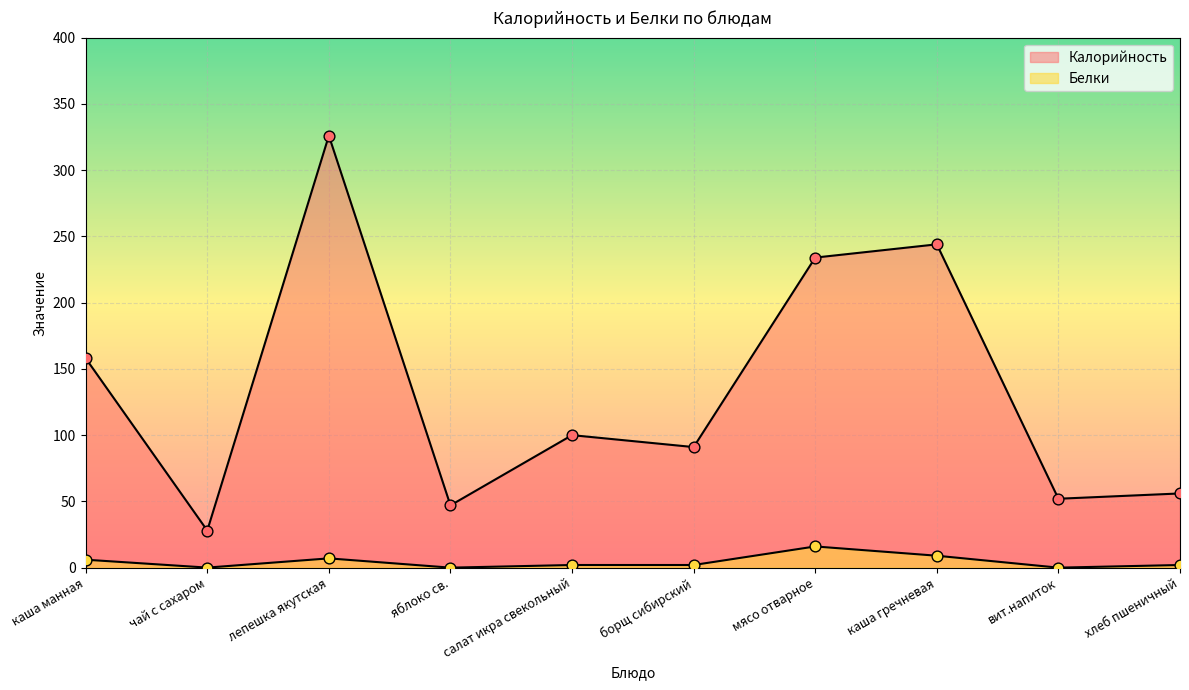

At which category is the sum across all series the highest?

лепешка якутская